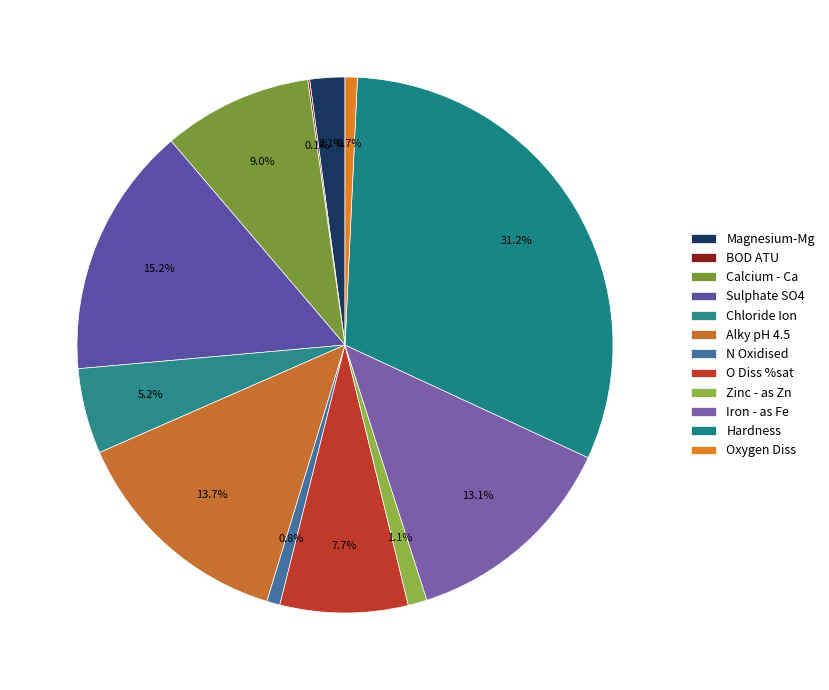

What is the total percentage of Zinc - as Zn and Oxygen Diss?

1.9%